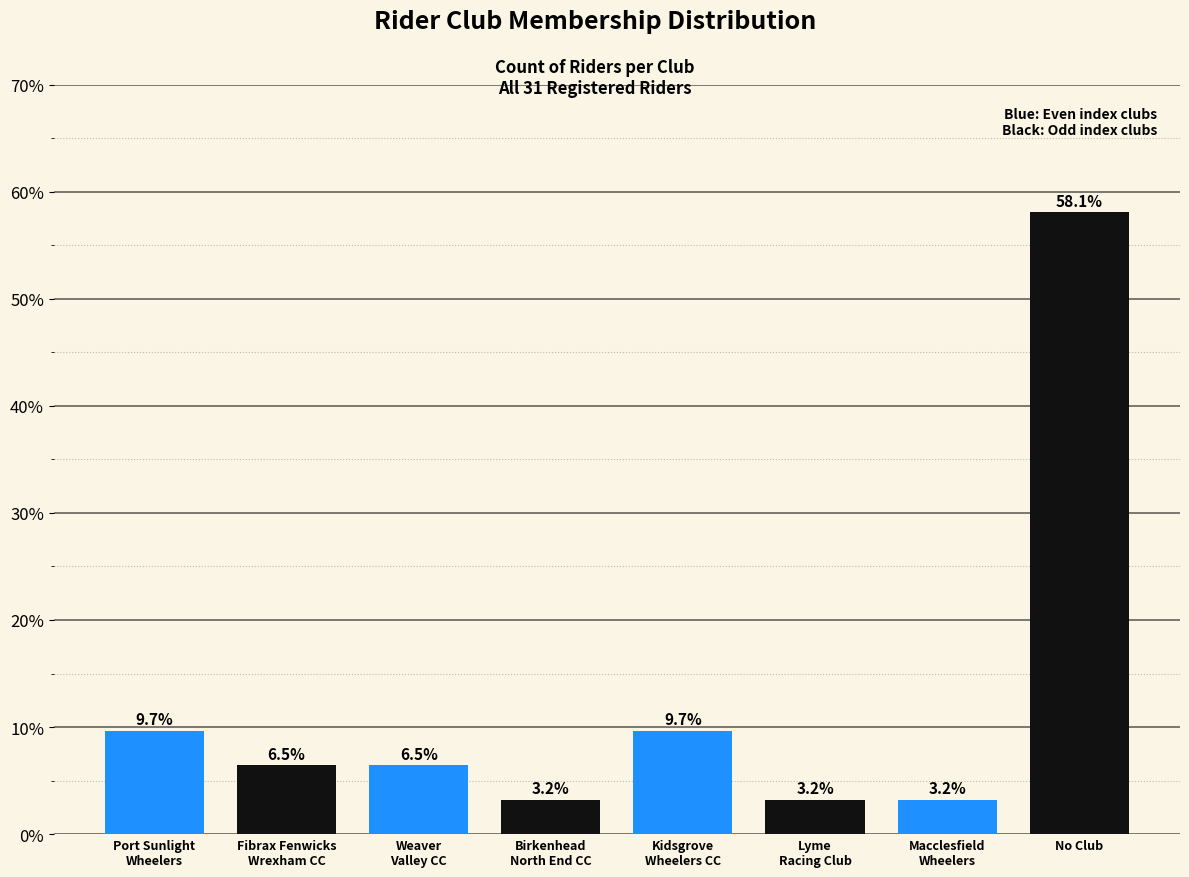

Reading left to right, what are all the values shown in this chart?

9.7	6.5	6.5	3.2	9.7	3.2	3.2	58.1